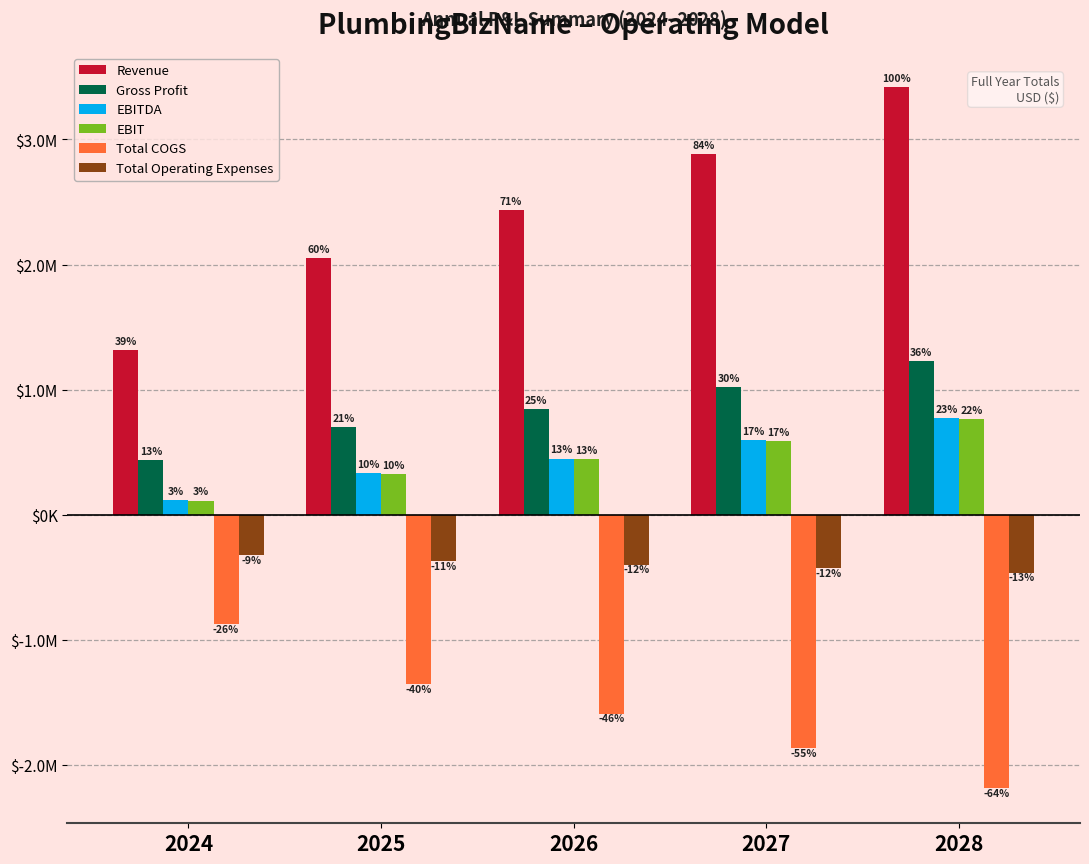

What is the average value of the Total COGS series?

-1571631.9